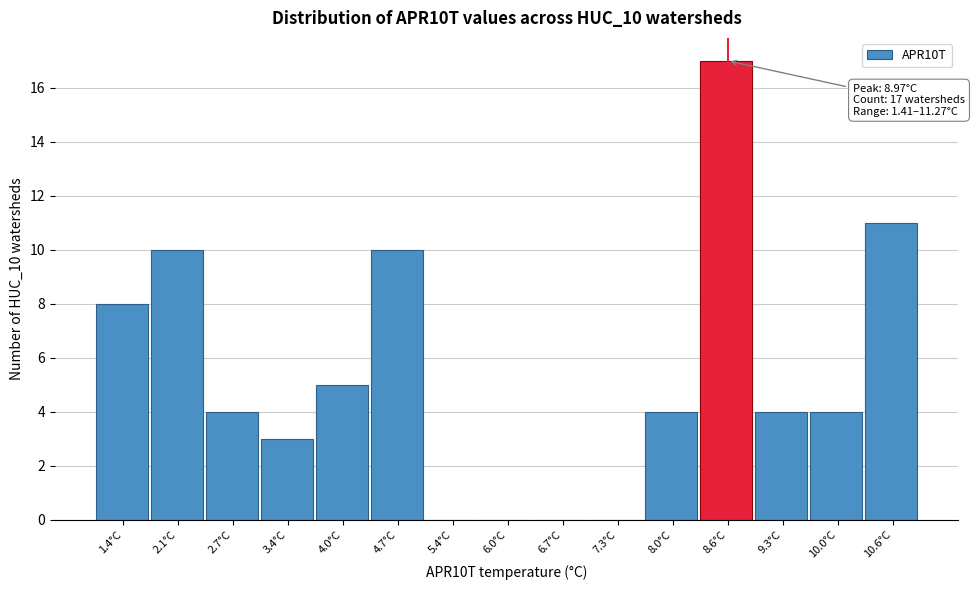

Reading left to right, extract all data points from this chart.

1.4°C=8	2.1°C=10	2.7°C=4	3.4°C=3	4.0°C=5	4.7°C=10	5.4°C=0	6.0°C=0	6.7°C=0	7.3°C=0	8.0°C=4	8.6°C=17	9.3°C=4	10.0°C=4	10.6°C=11